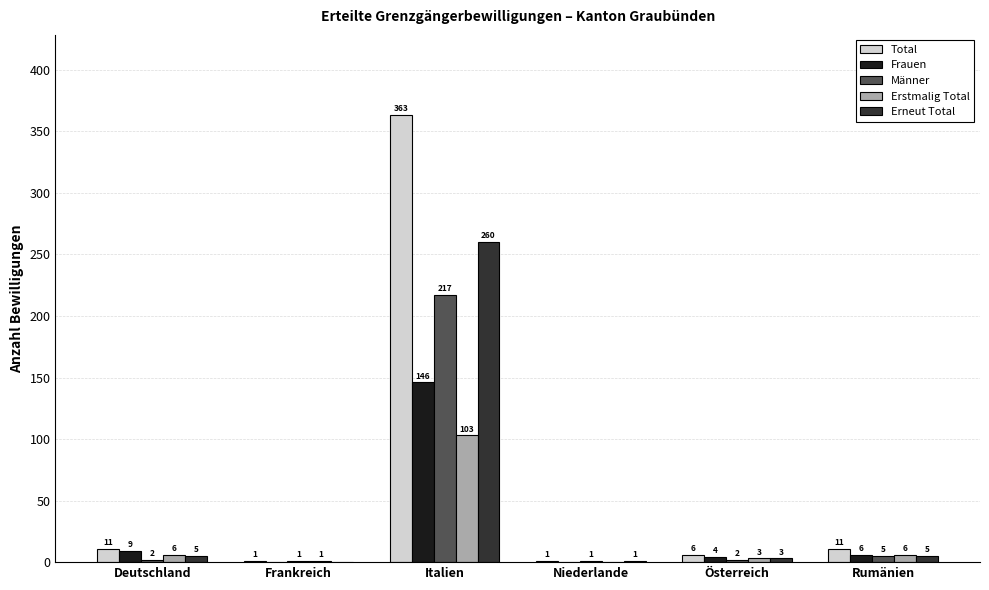

The value of Frauen at Niederlande is -53. True or false?

False